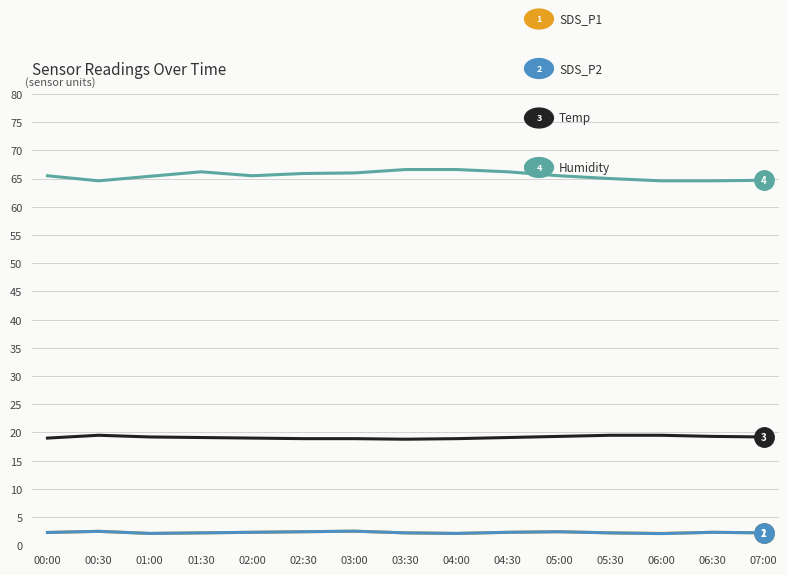

Does the chart have visible grid lines?

Yes